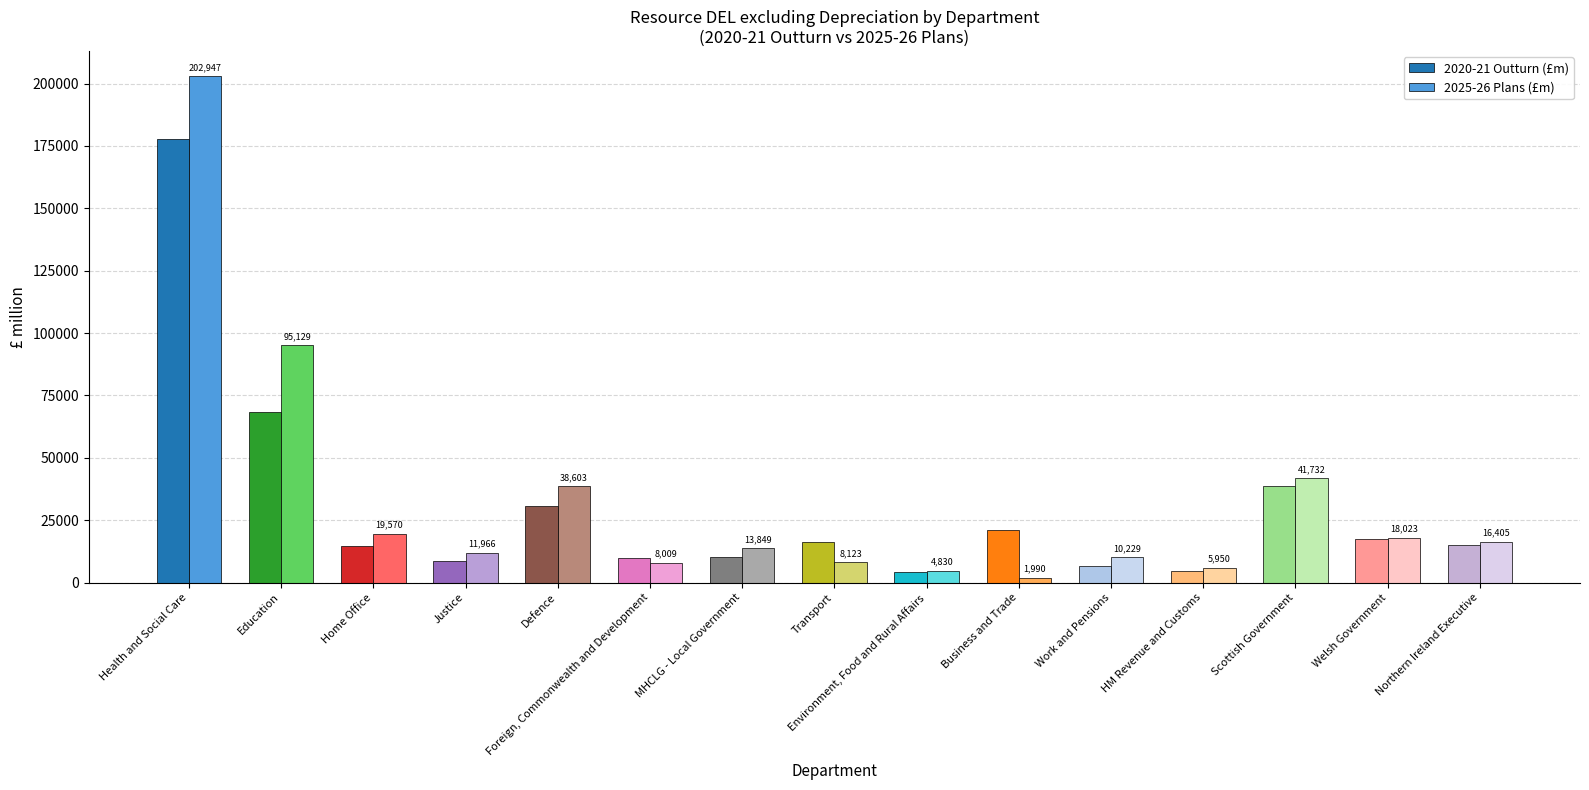

Which label corresponds to the smallest value in the chart?

Business and Trade